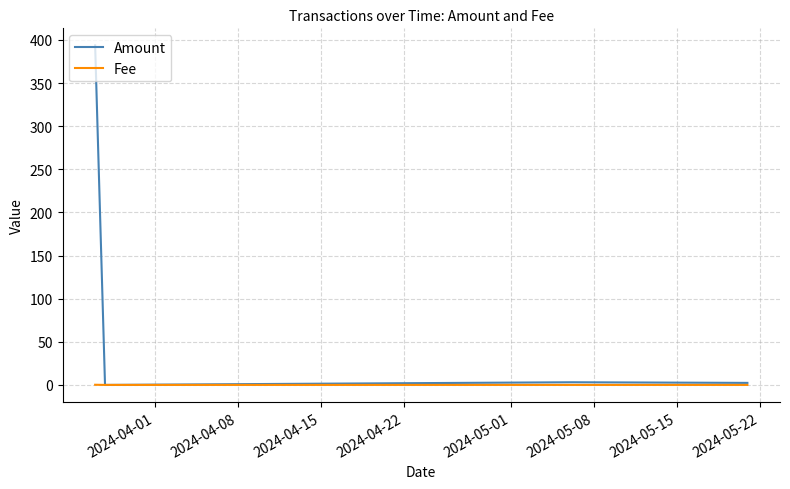

Which series has the largest total across all categories?

Amount